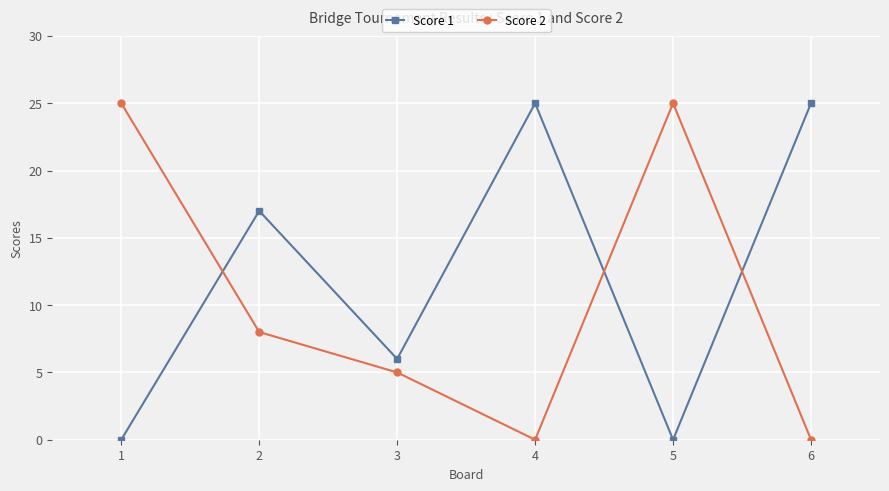

What is the approximate value of Score 2 at 1, to the nearest 5?

25